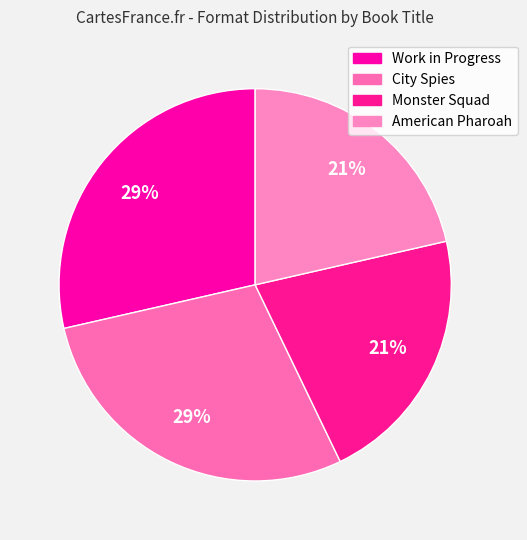

Count the number of slices in the pie.

4